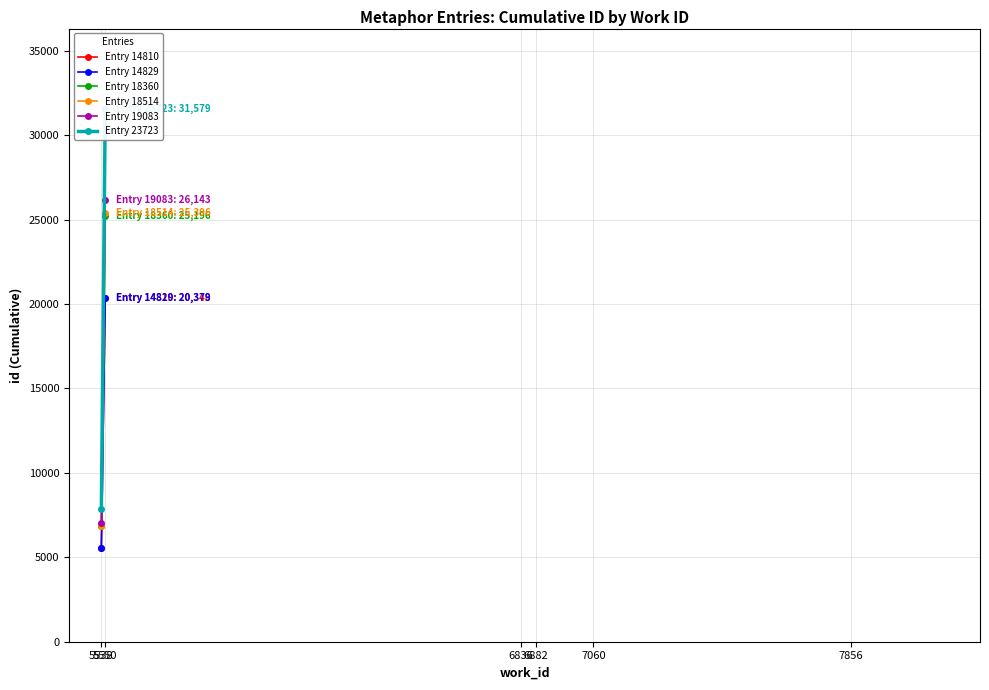

How many lines are shown in the chart?

6